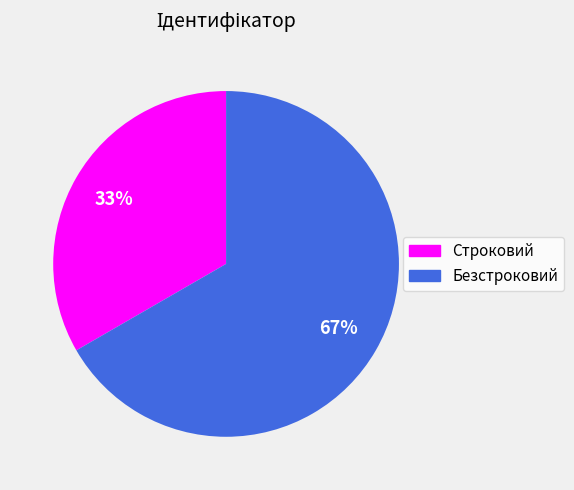

What is the largest slice in the pie chart?

Безстроковий